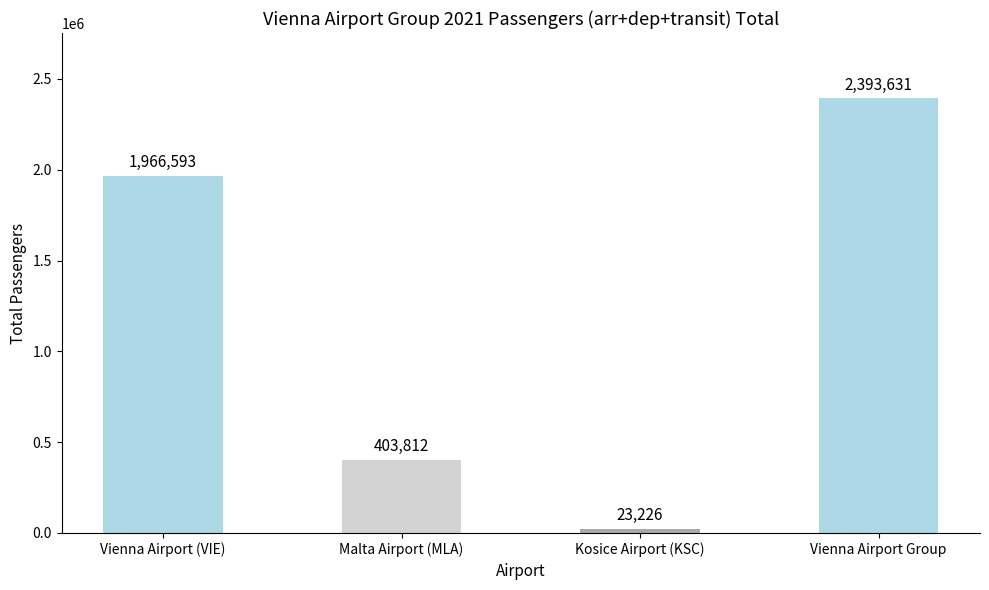

What is the smallest value displayed?

23226